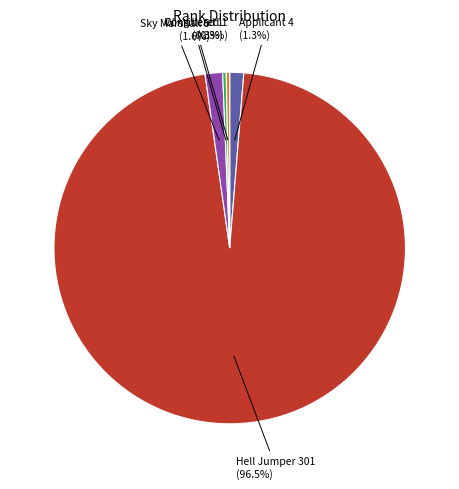

Which category has the biggest portion of the pie?

Hell Jumper